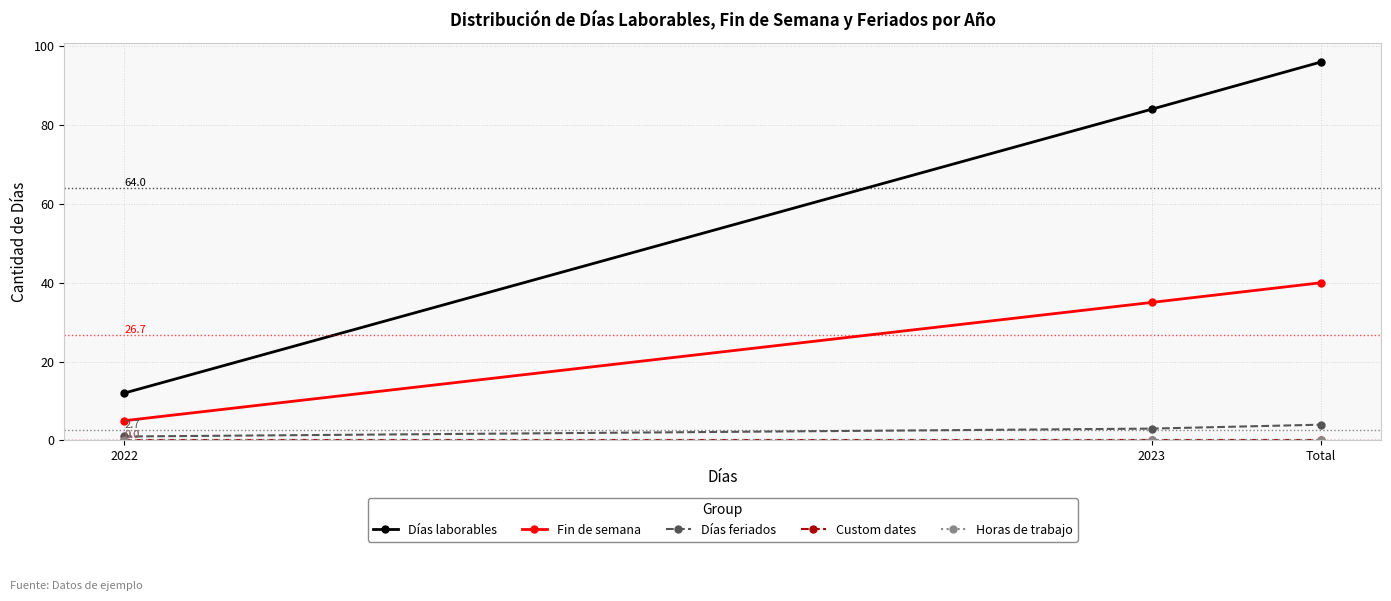

At which category is the sum across all series the highest?

Total